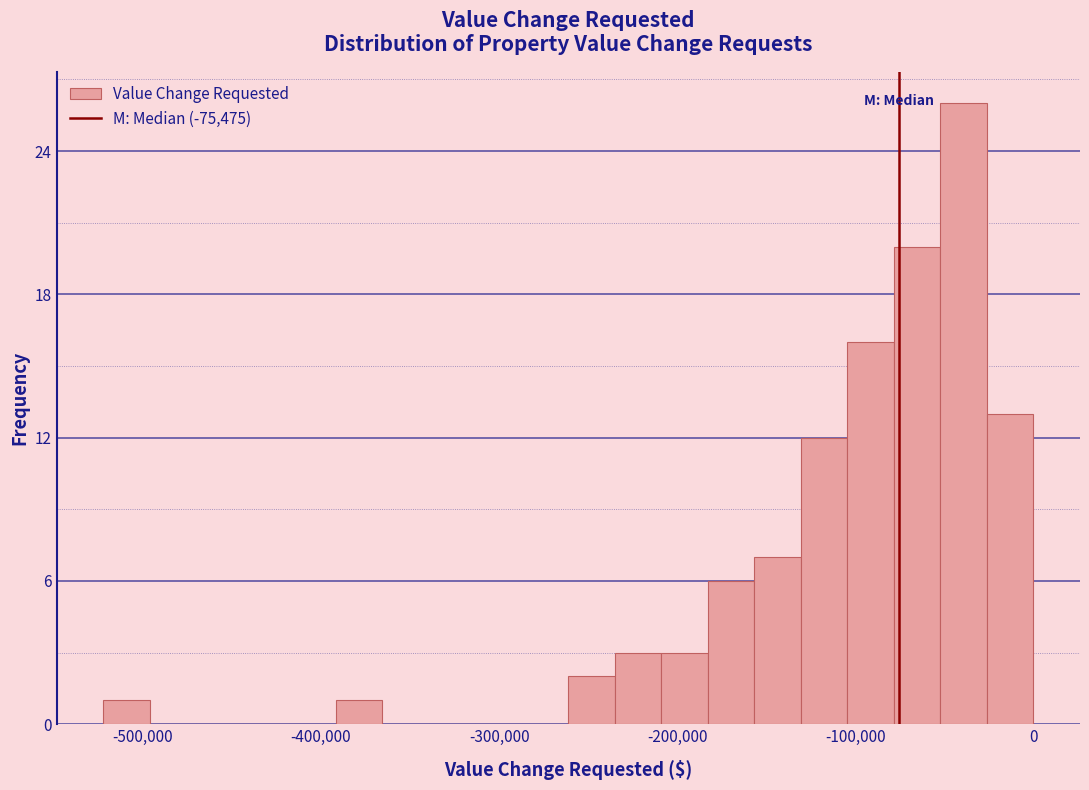

Read against the x-axis, roughly where is the centre of the tallest bar?

-40000